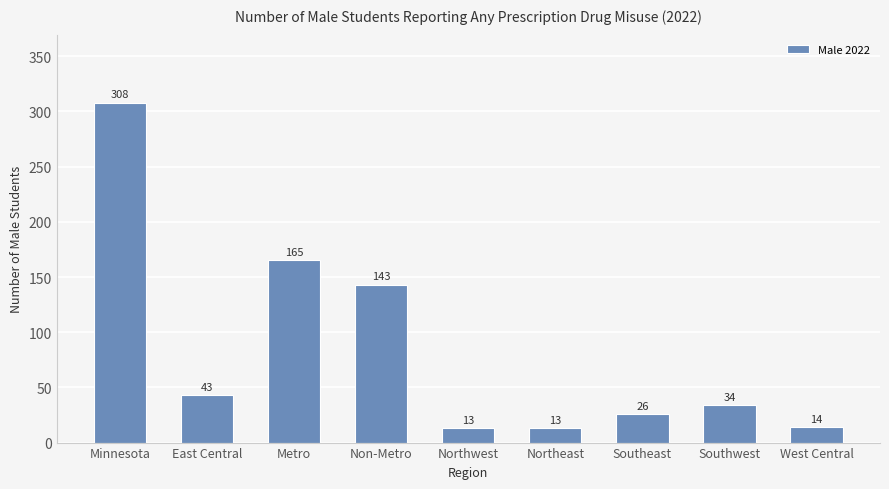

Is it true that the value at West Central is 14?

True